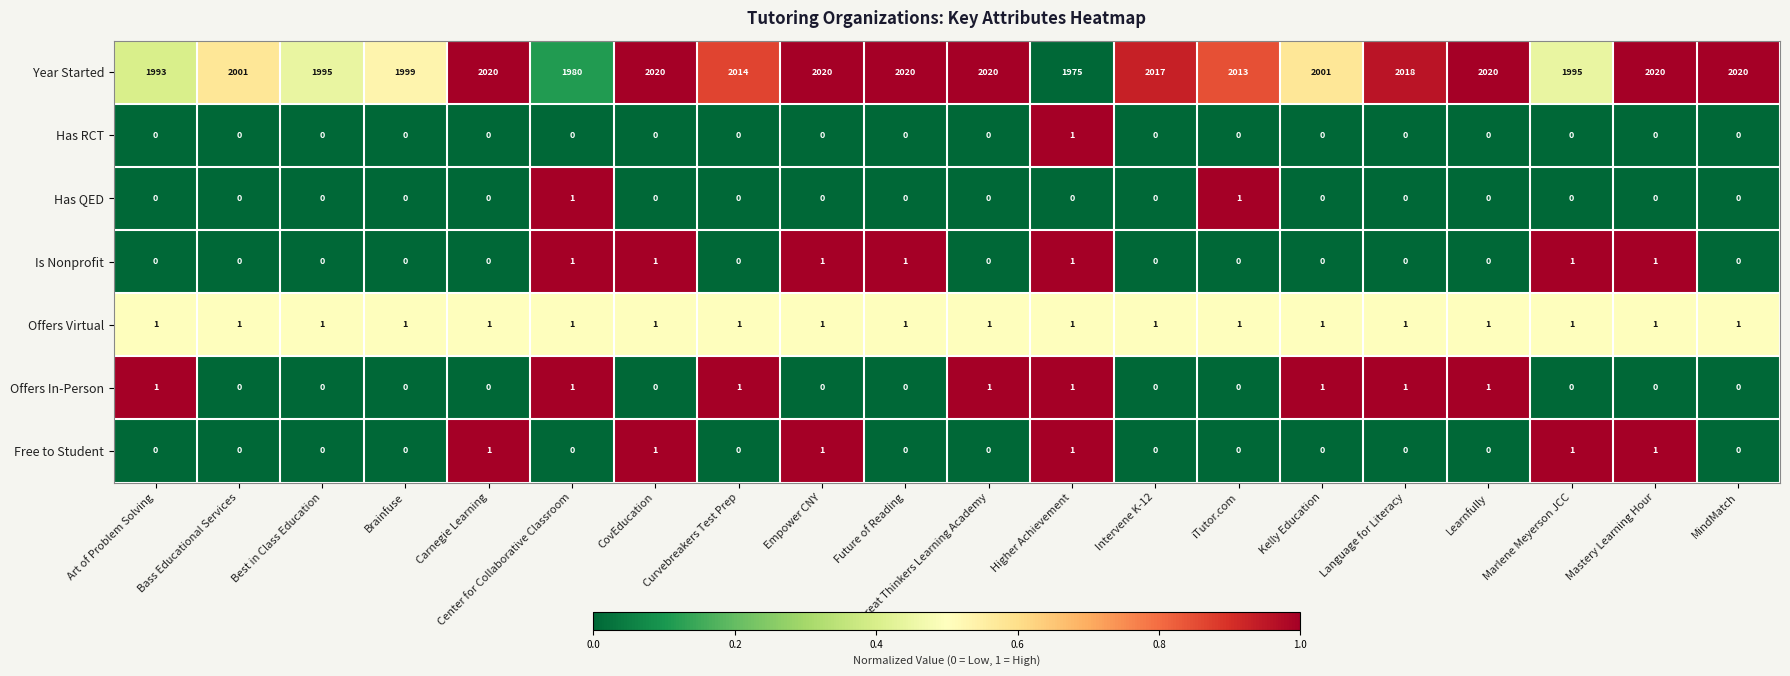

What is the greatest value displayed?

2020